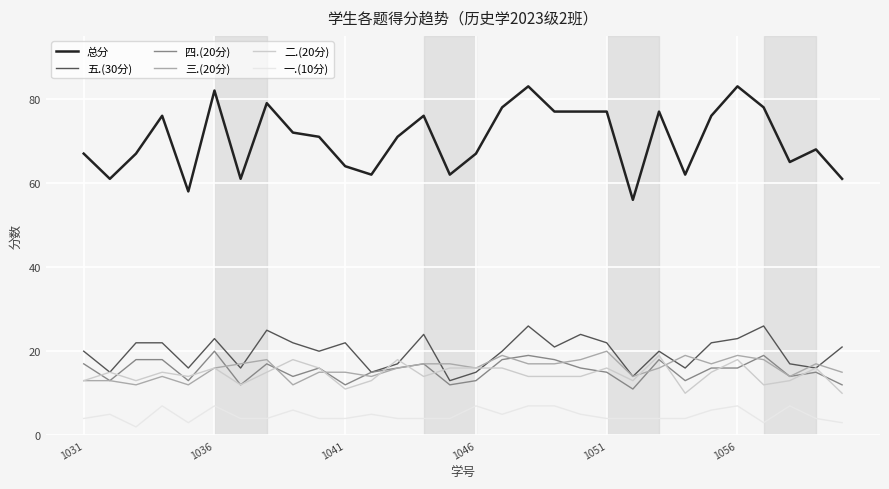

What is the average value of the 四.(20分) series?

15